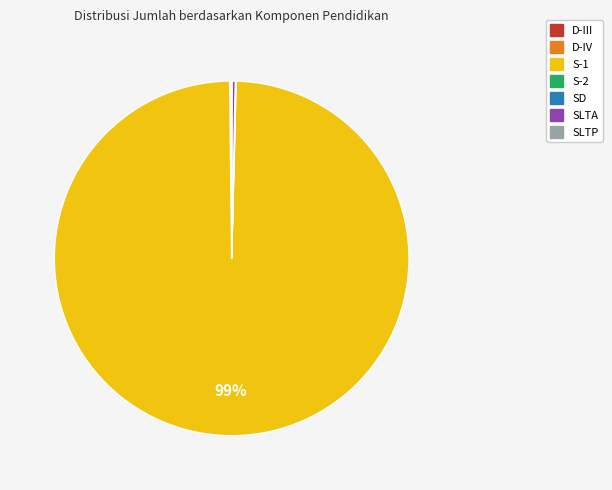

Which category has the biggest portion of the pie?

S-1